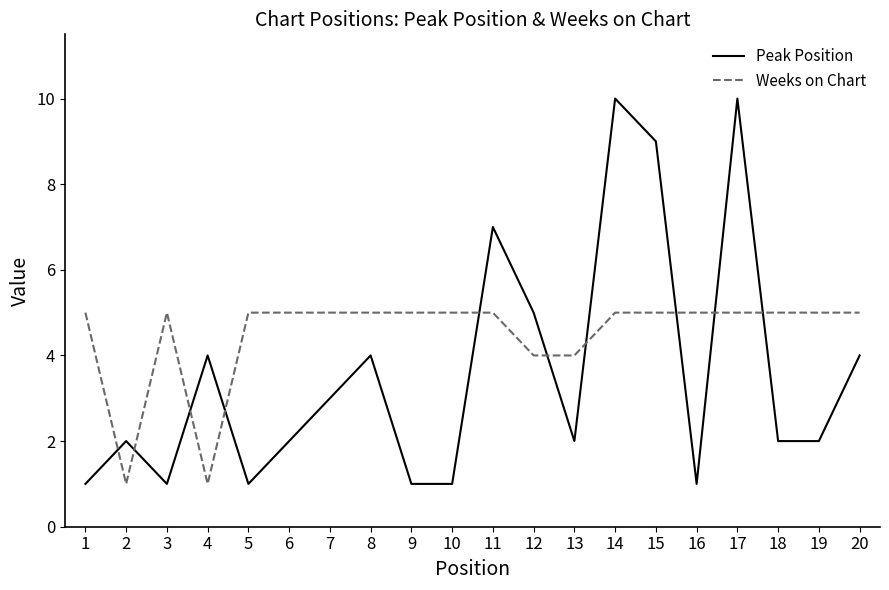

Does the chart have visible grid lines?

No